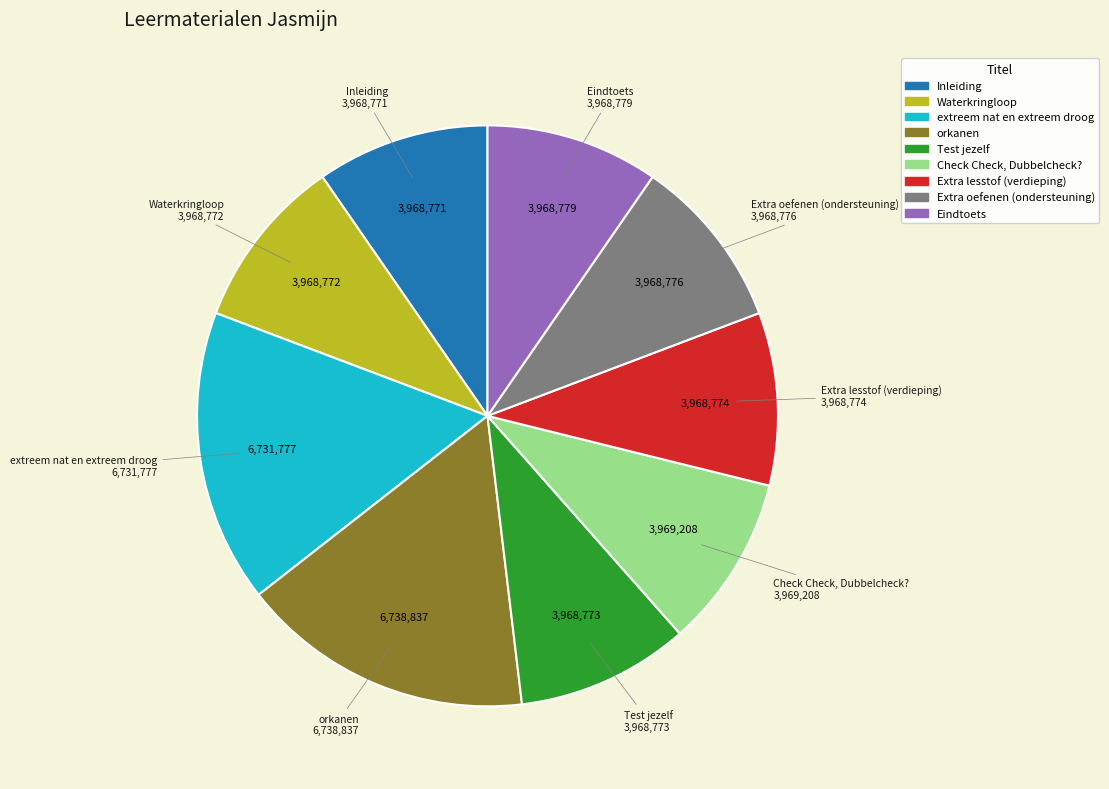

Does any single category account for the majority?

No